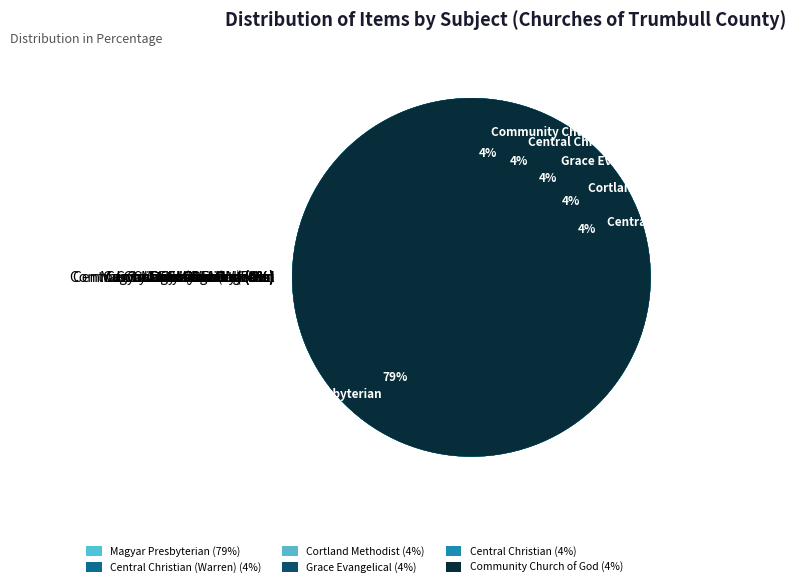

Approximately how many times larger is the value at Grace Evangelical Church compared to Central Christian Church?

1.0